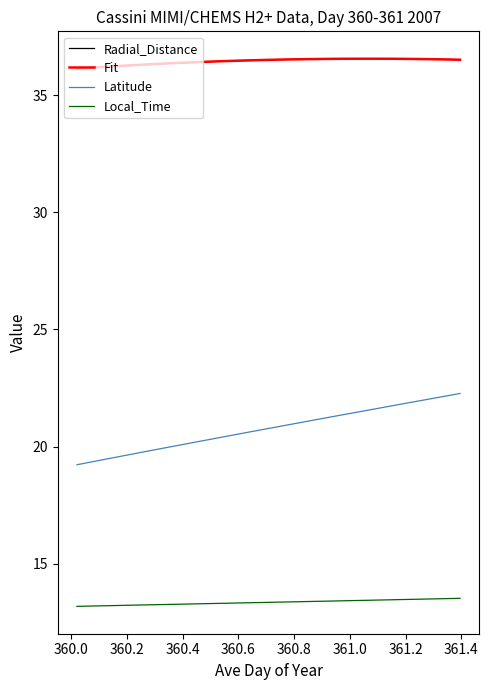

How many distinct data groups are displayed?

4